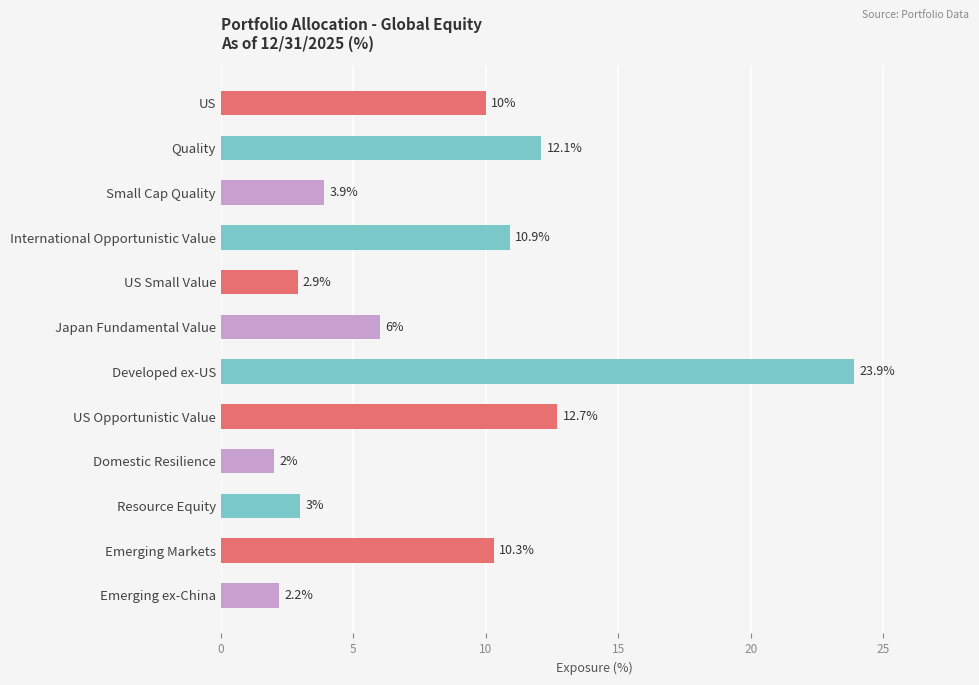

Rank the categories by value from lowest to highest.

Domestic Resilience, Emerging ex-China, US Small Value, Resource Equity, Small Cap Quality, Japan Fundamental Value, US, Emerging Markets, International Opportunistic Value, Quality, US Opportunistic Value, Developed ex-US